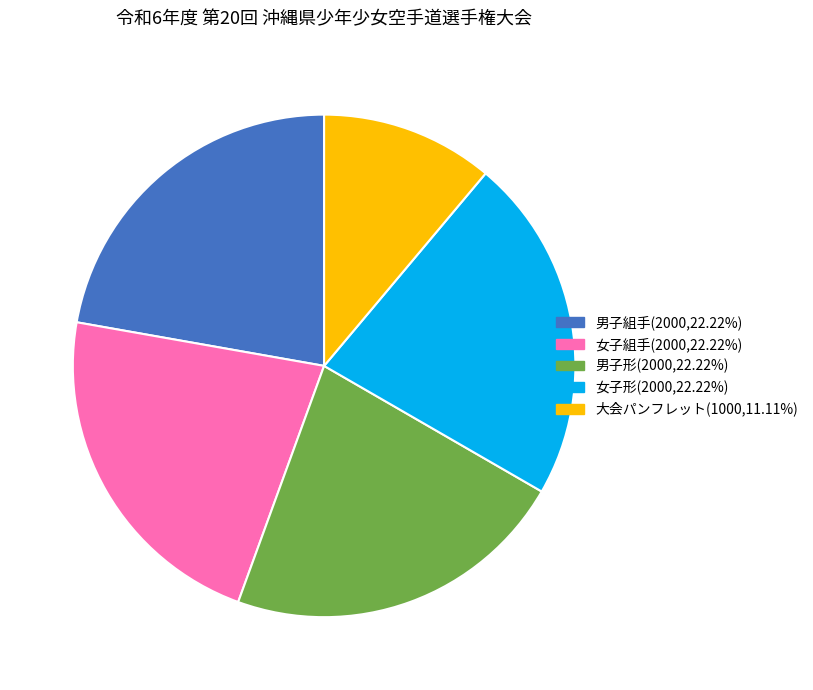

Which category has the smallest portion of the pie?

大会パンフレット